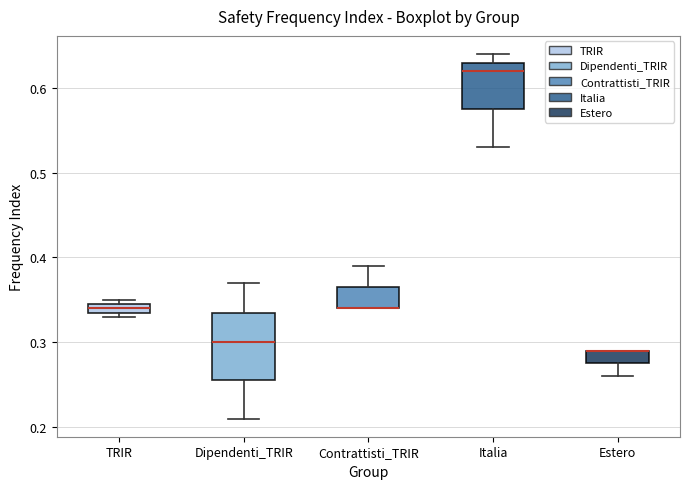

Comparing the boxes themselves (not the whiskers), which one is the tallest?

Dipendenti_TRIR